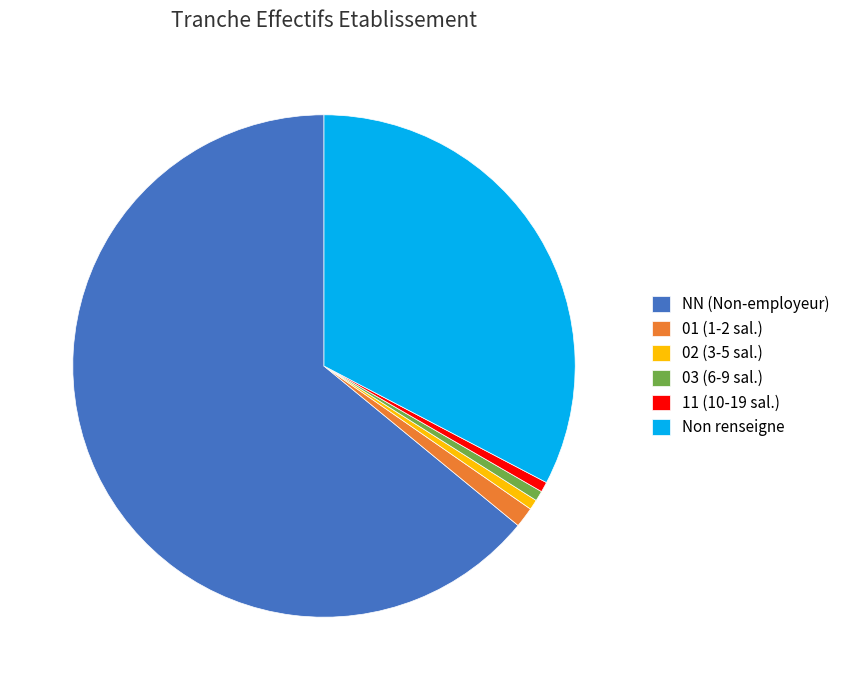

Approximately how many times larger is the value at 11 (10-19 sal.) compared to 03 (6-9 sal.)?

1.0